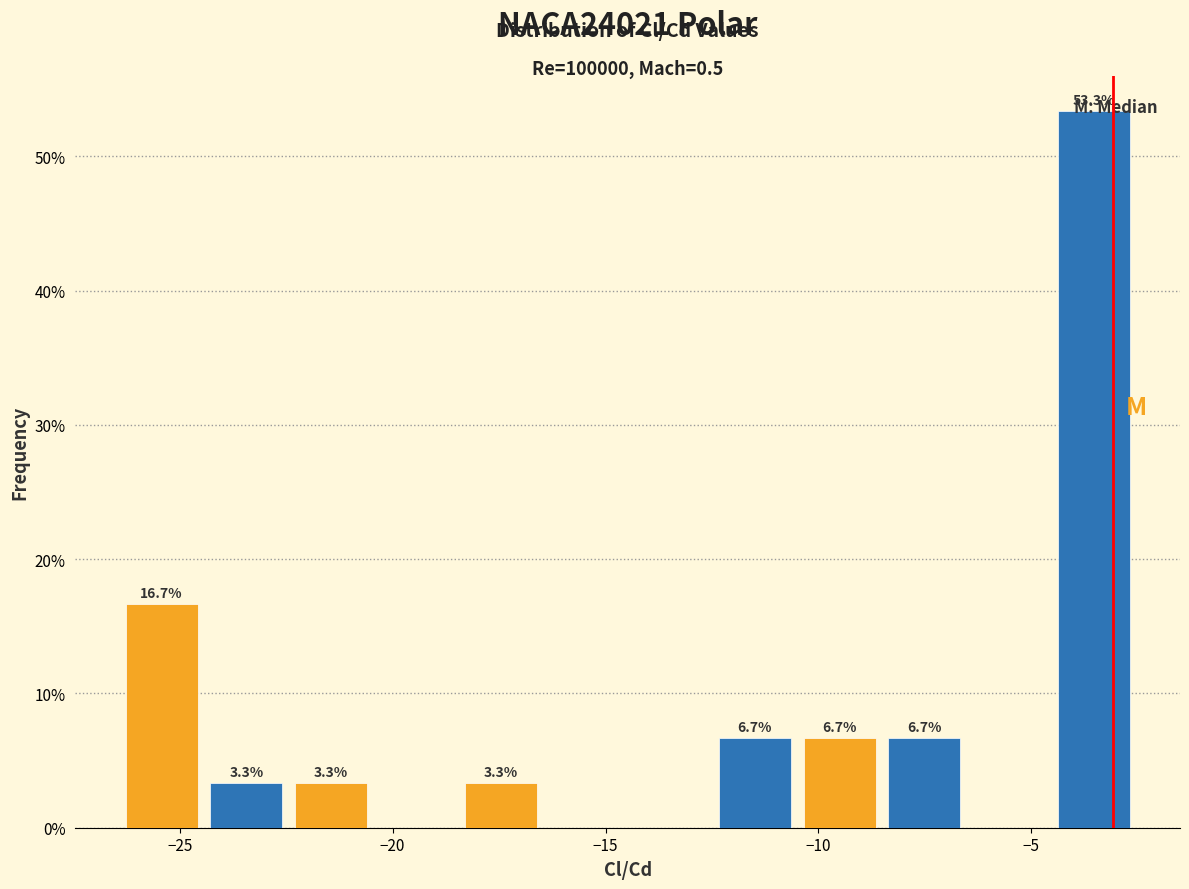

Read against the x-axis, roughly where is the centre of the tallest bar?

-3.5